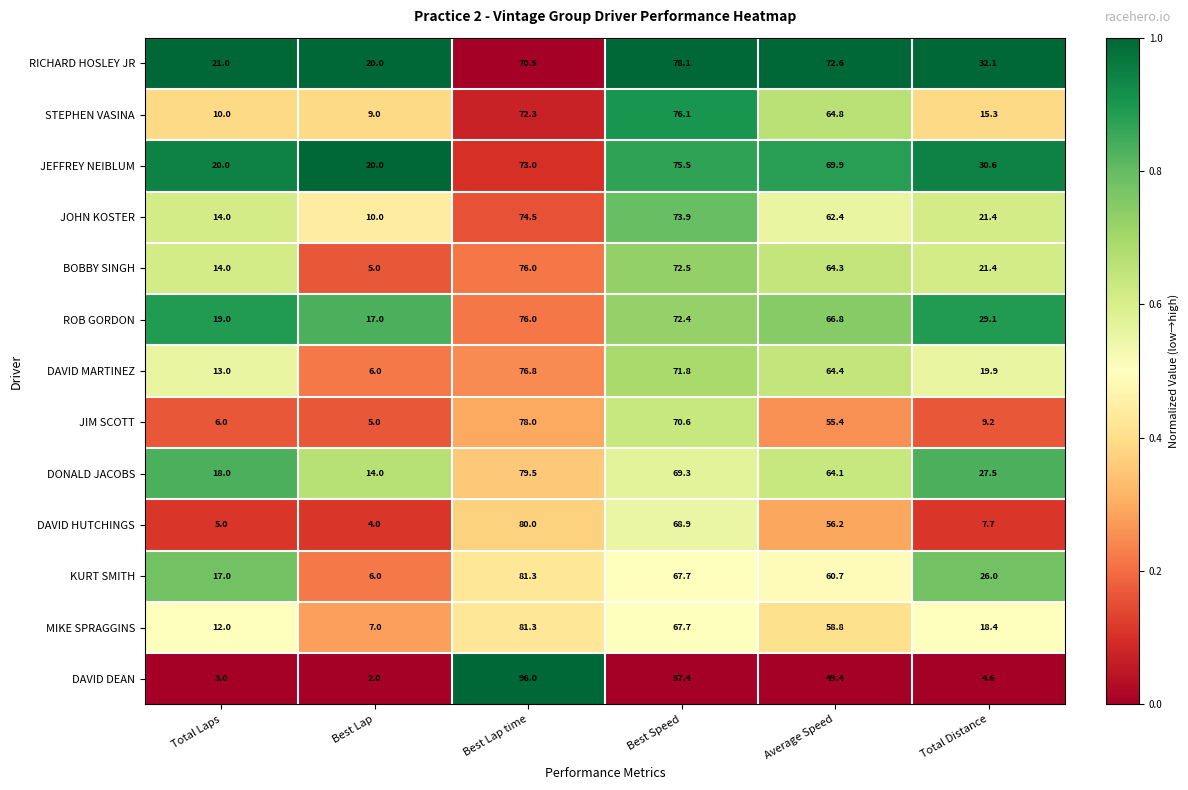

What is the difference between the JEFFREY NEIBLUM values at Total Laps and Best Lap time?

53.0